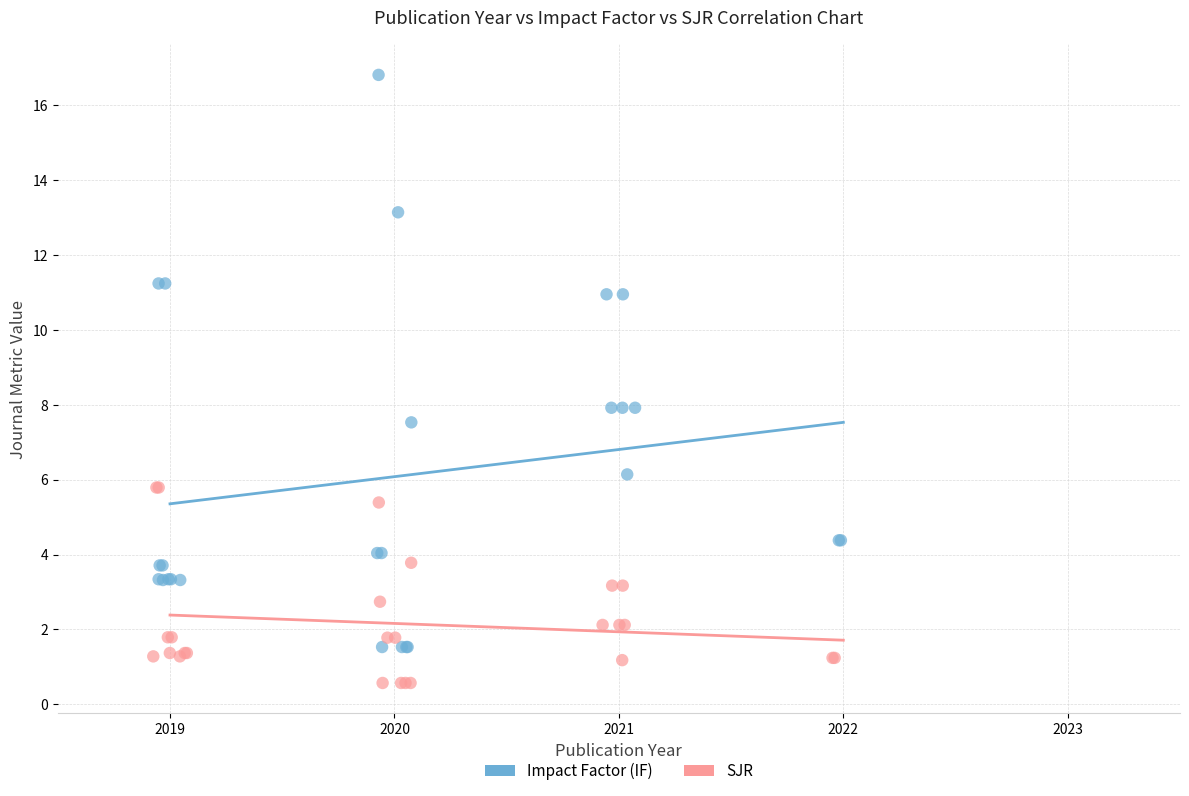

Which series reaches the minimum Y coordinate?

SJR